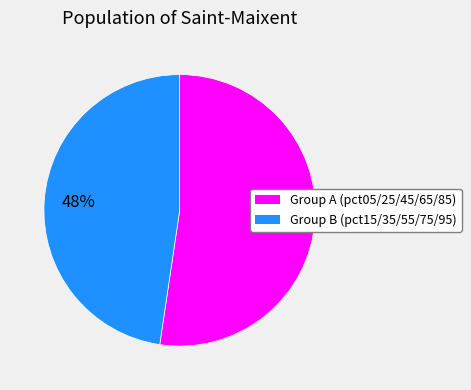

Is there any slice that represents more than half of the pie?

Yes